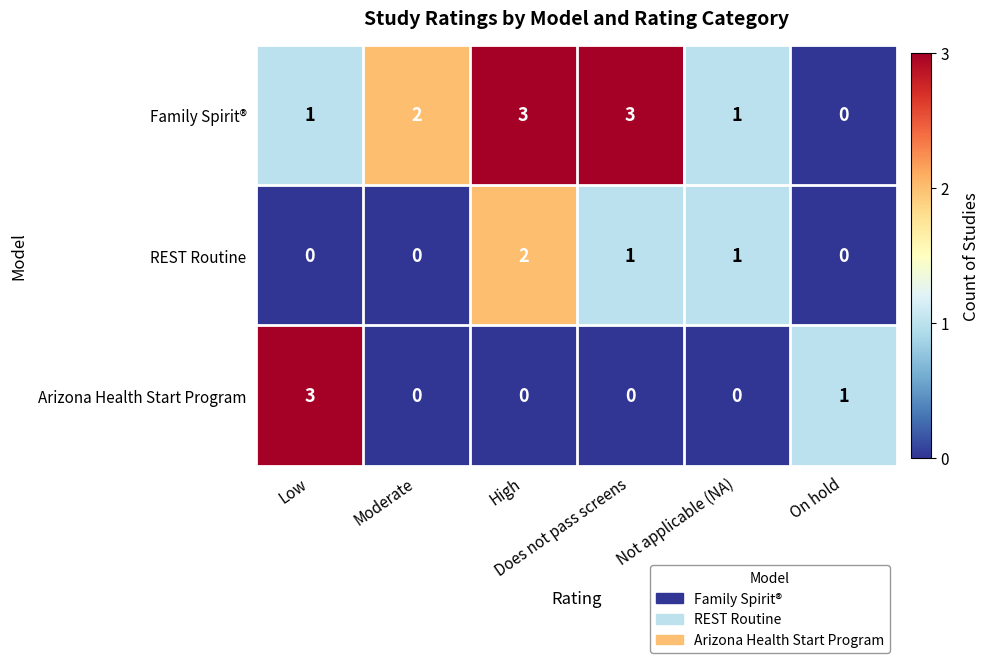

What is the sum of all Arizona Health Start Program values?

4